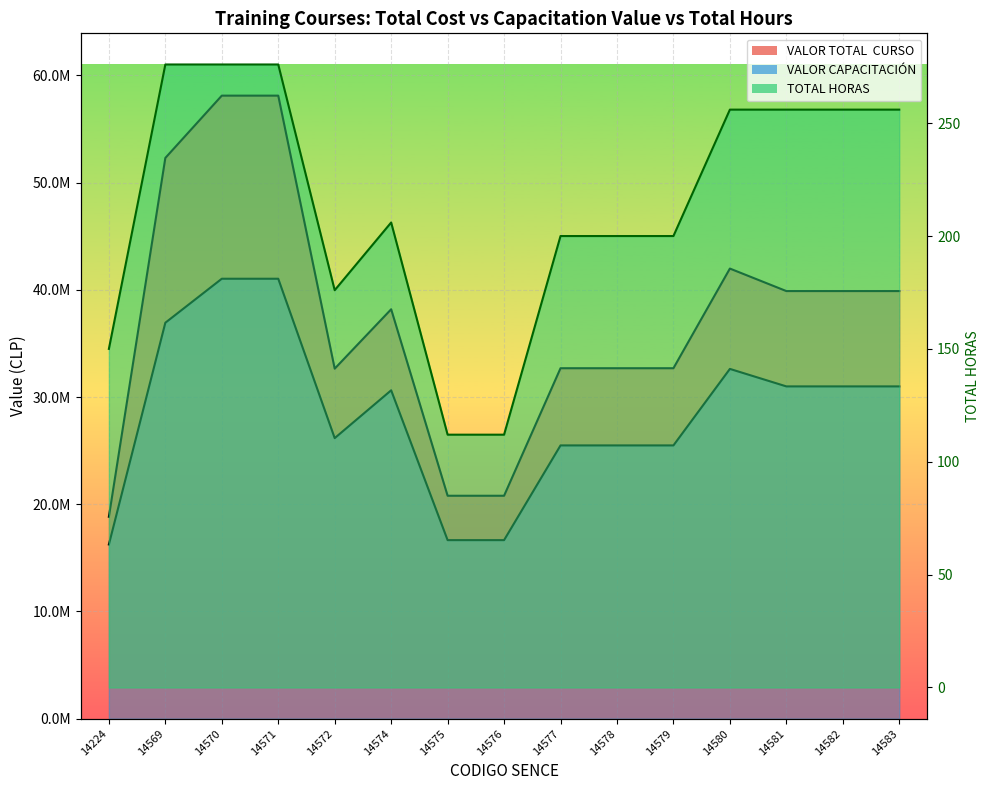

List the labels in order of VALOR CAPACITACIÓN value, largest first.

14570, 14571, 14569, 14580, 14581, 14582, 14583, 14574, 14572, 14577, 14578, 14579, 14575, 14576, 14224